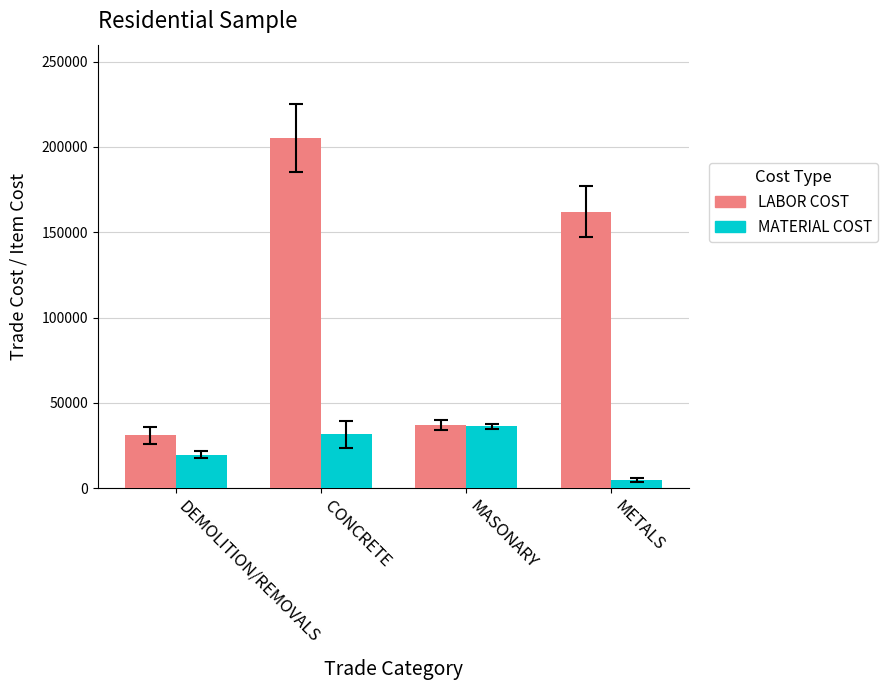

Are the bars grouped side by side (vs. stacked)?

Yes